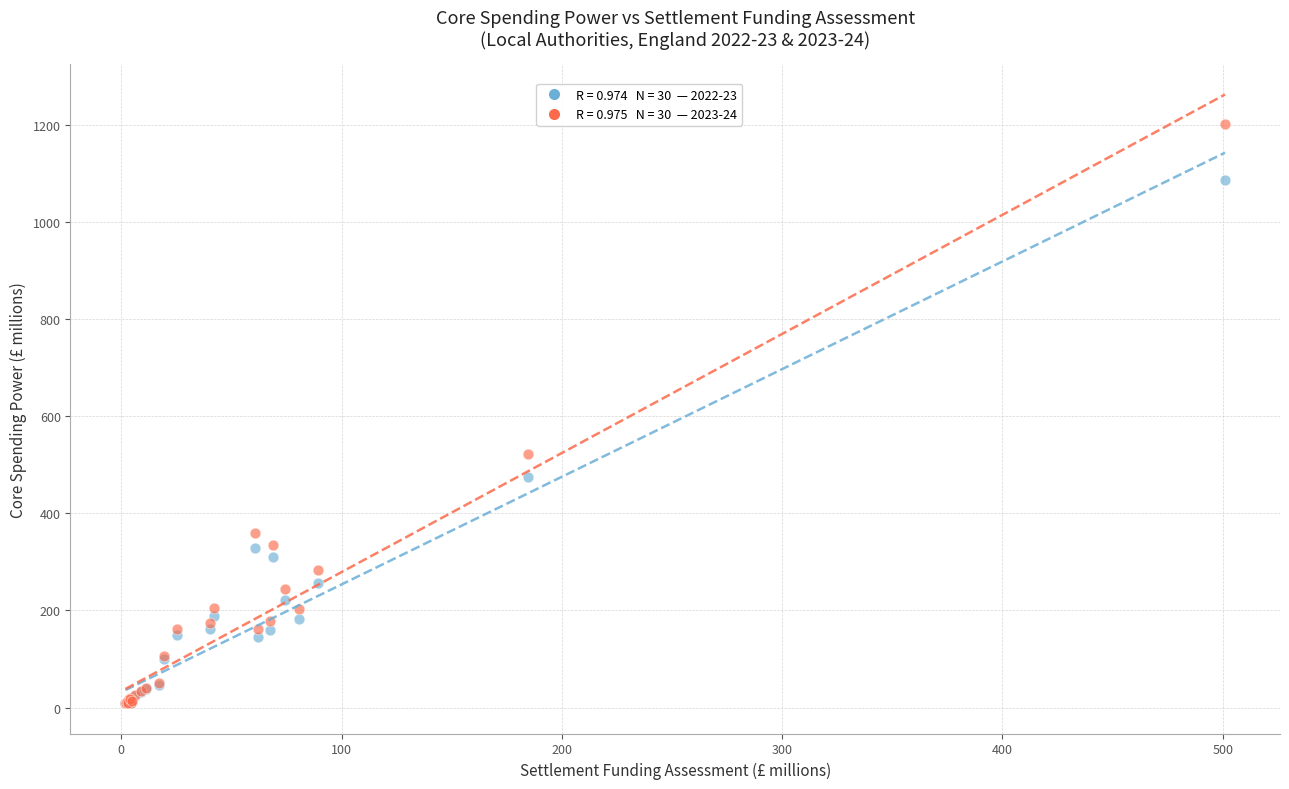

Across all series, what Y value is closest to 605?

521.2